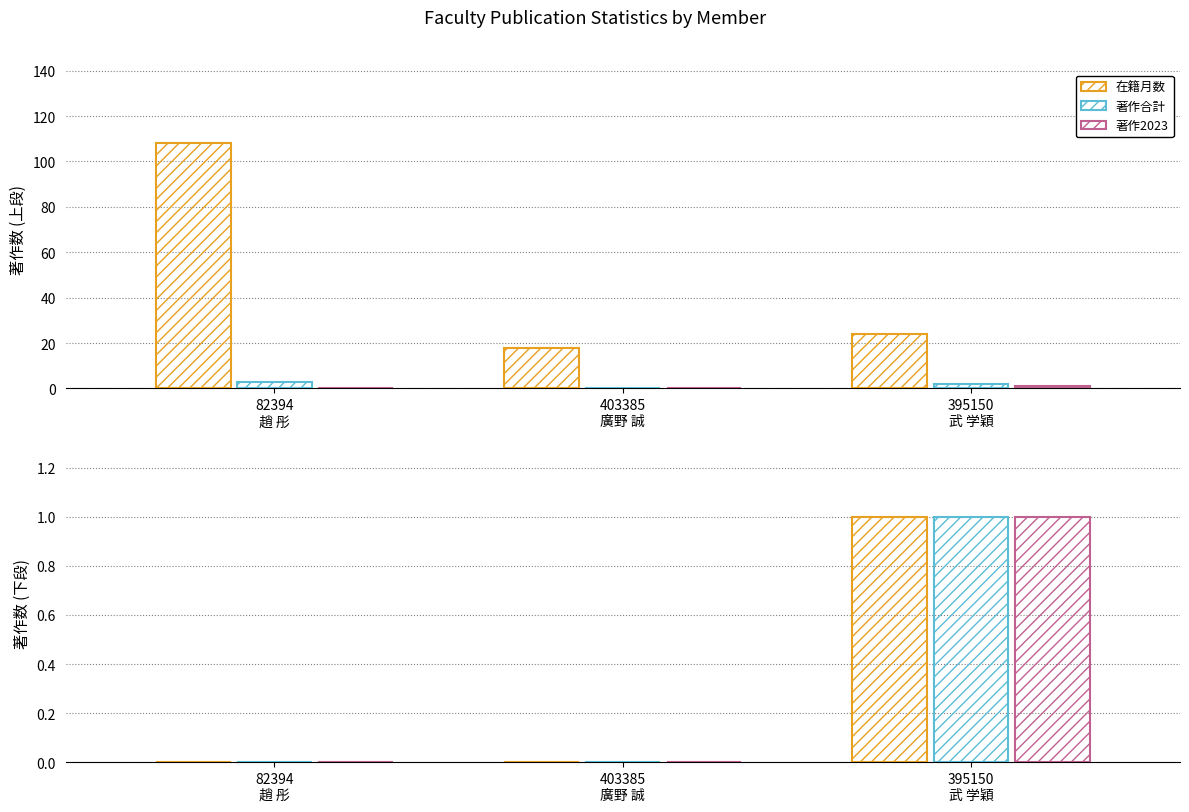

Reading left to right, what are all the values shown in this chart?

在籍月数: 108	18	24
著作合計: 3	0	2
著作2023: 0	0	1
著作2024: 0	0	1
著作2023(欧文): 0	0	1
著作2024(欧文): 0	0	1